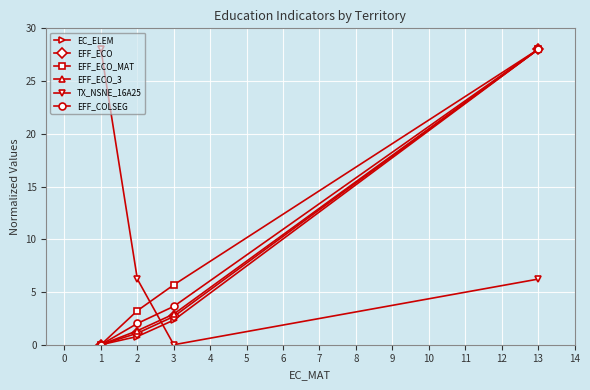

Rank the categories by EC_ELEM value from lowest to highest.

1, 2, 3, 13